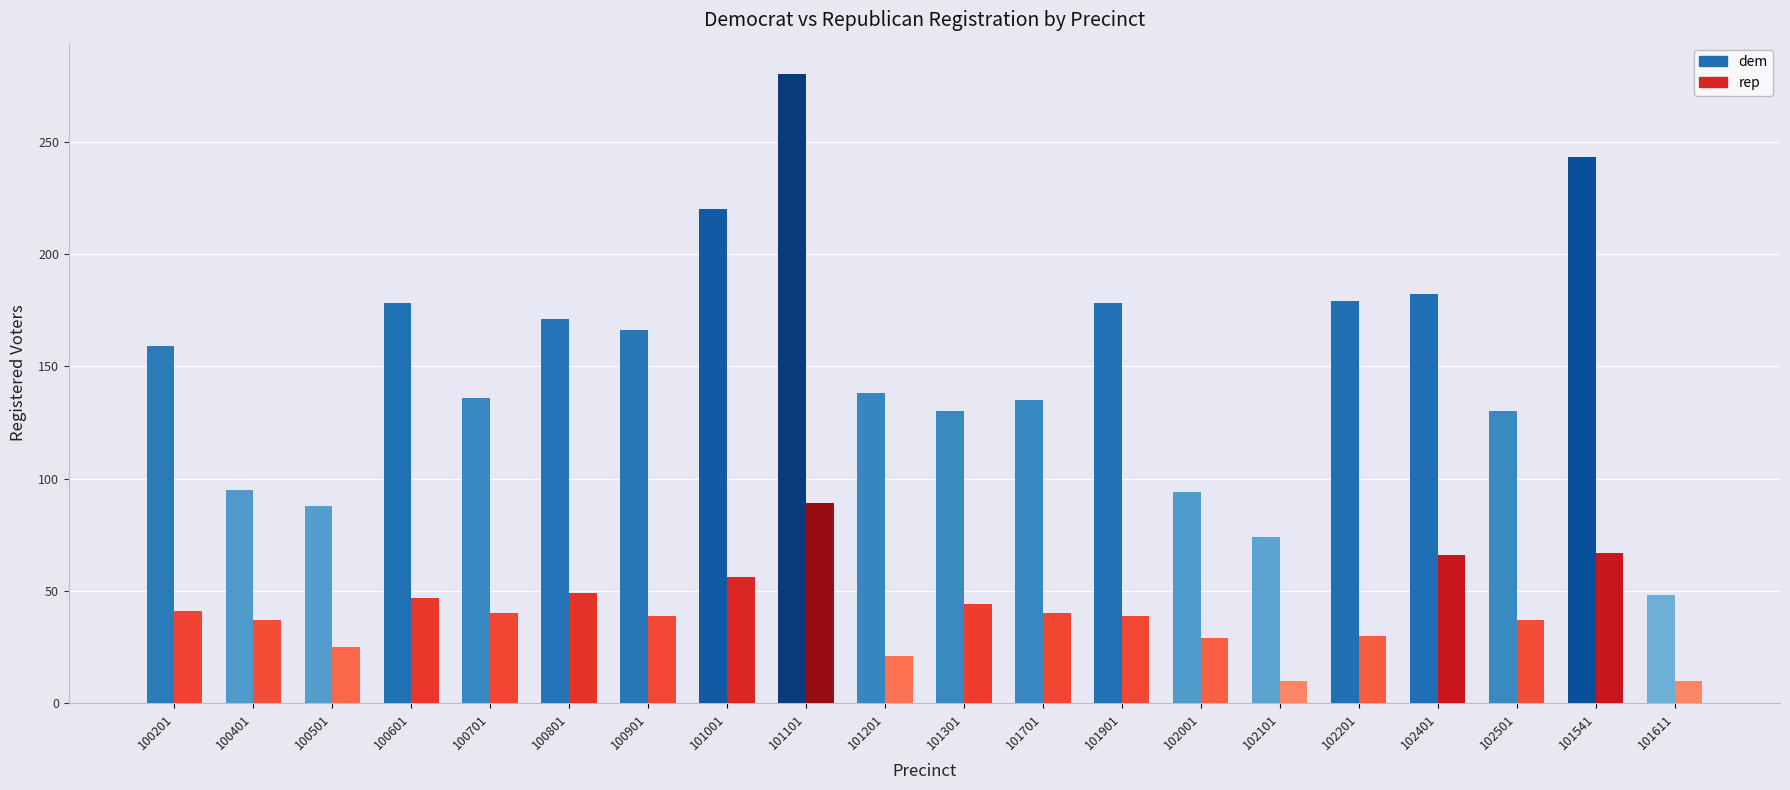

The value of rep at 102101 is 10. True or false?

True